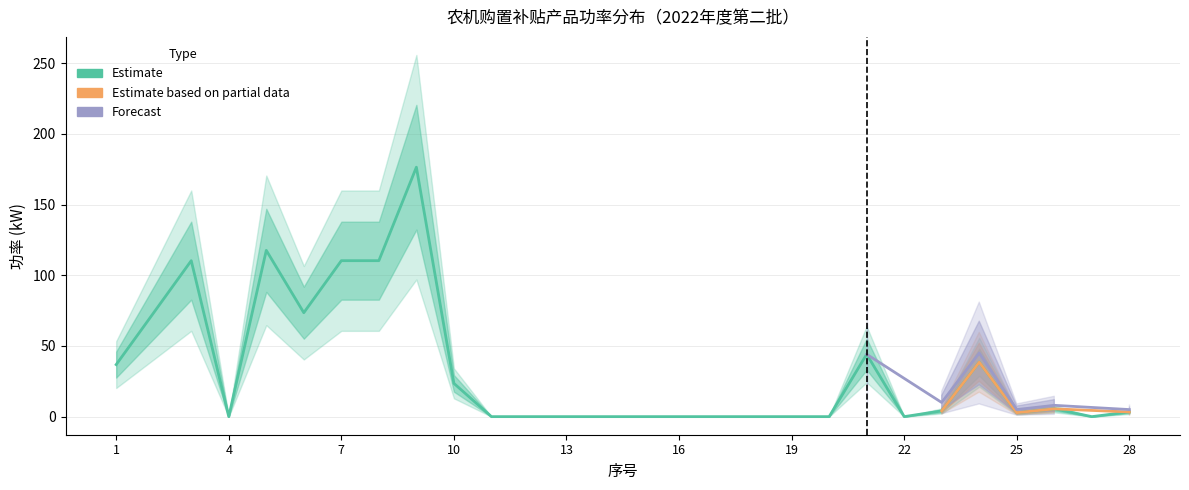

Does the chart display data point markers on the line(s)?

No